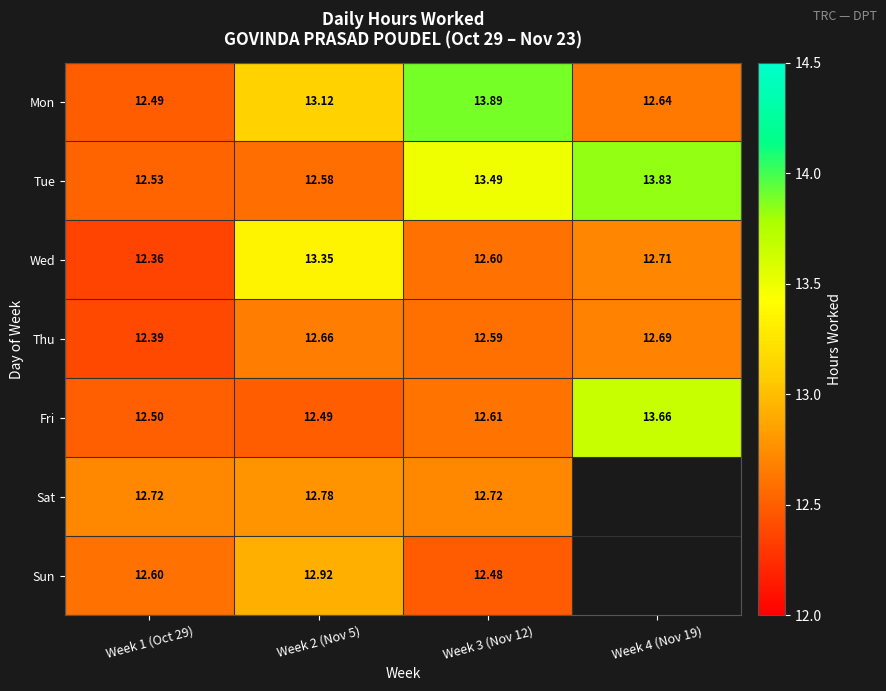

The value of Sat at Week 1 (Oct 29) is 17.7. True or false?

False